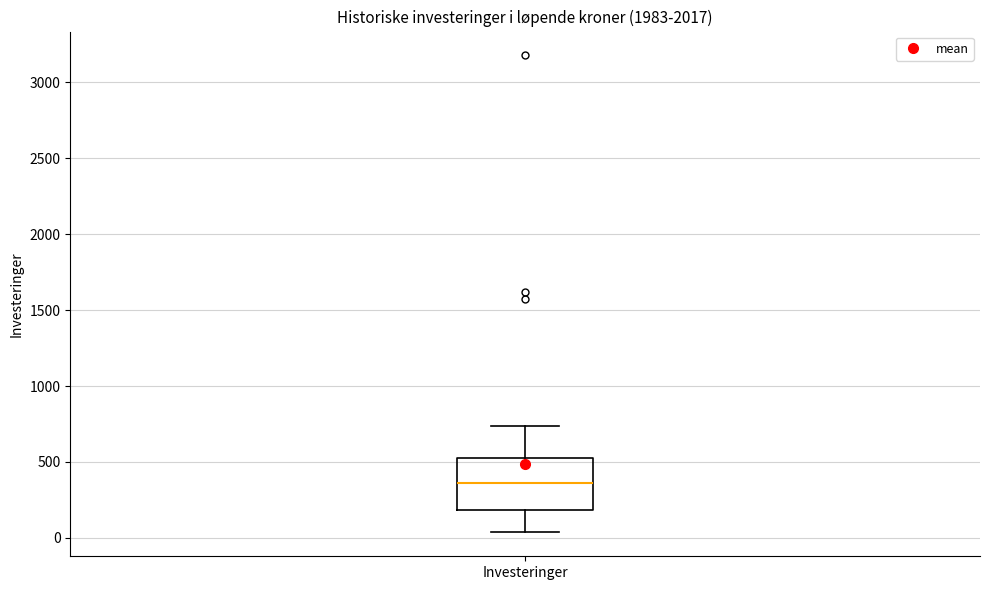

Where is the lower edge of the box for Investeringer on the y-axis? The values are not printed on the chart, so give them approximately, as read against the axis.

200